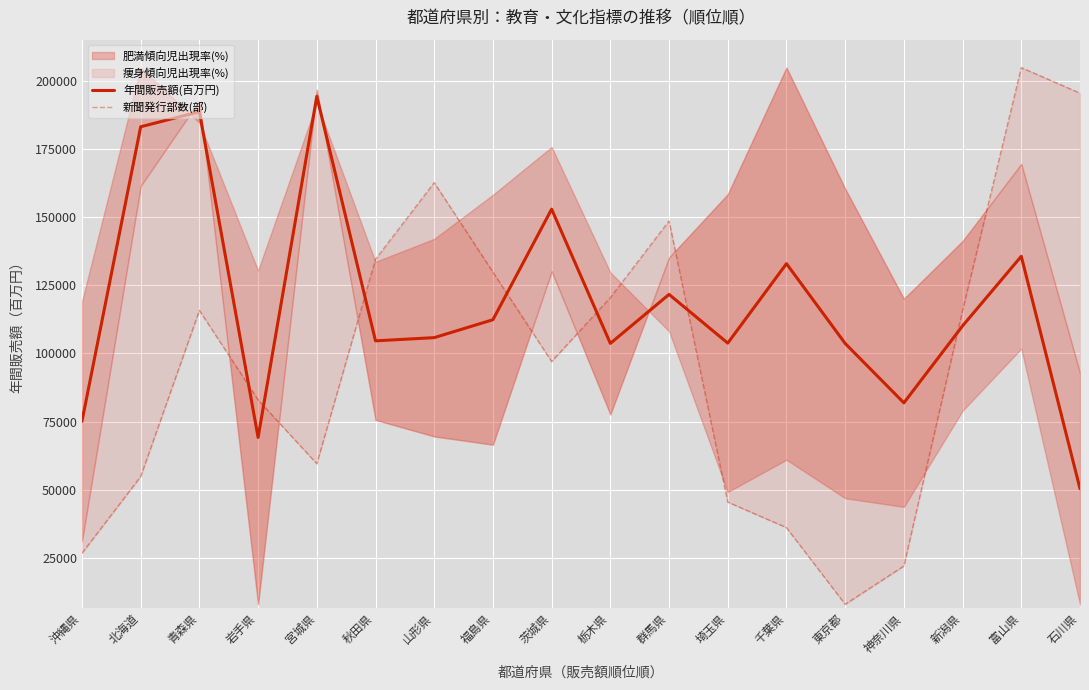

What position from the right is 岩手県?

15